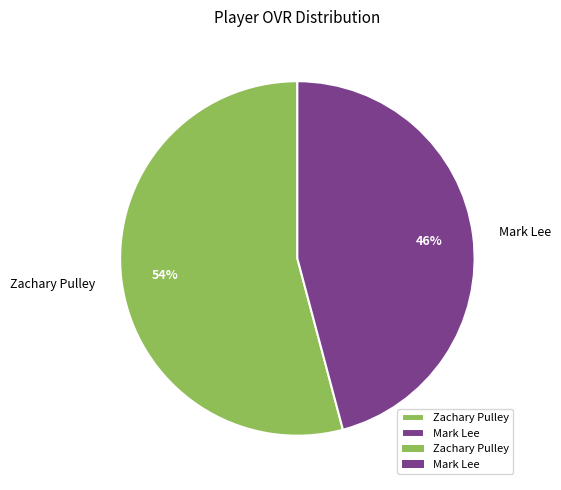

Which slice is the largest?

Zachary Pulley